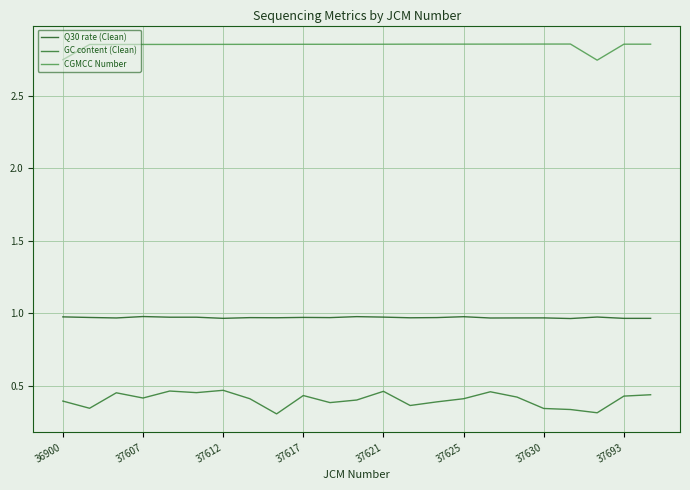

Which series has the largest total across all categories?

CGMCC Number